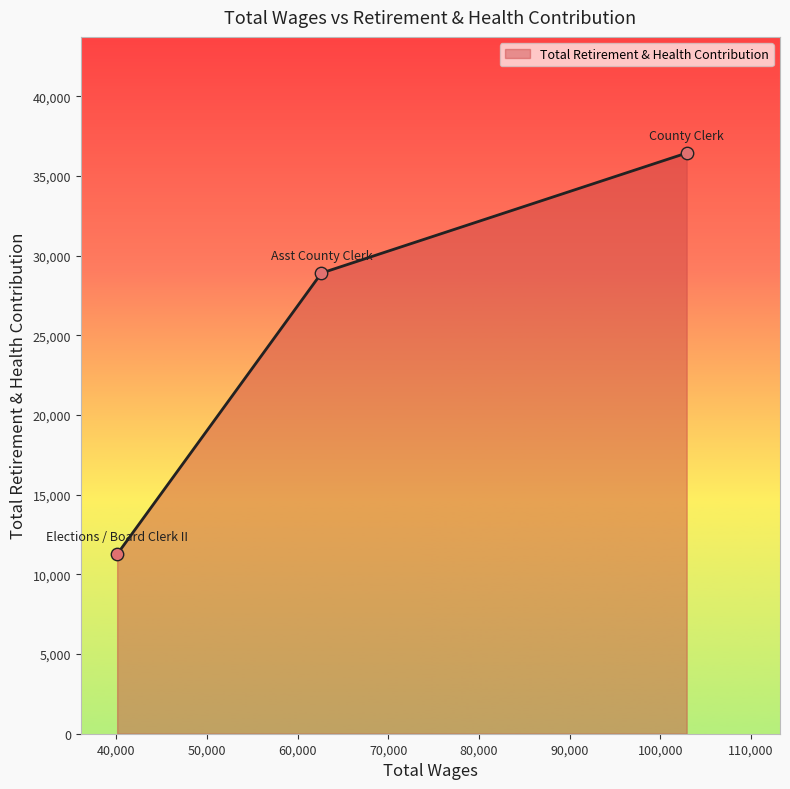

What is the average value?

25541